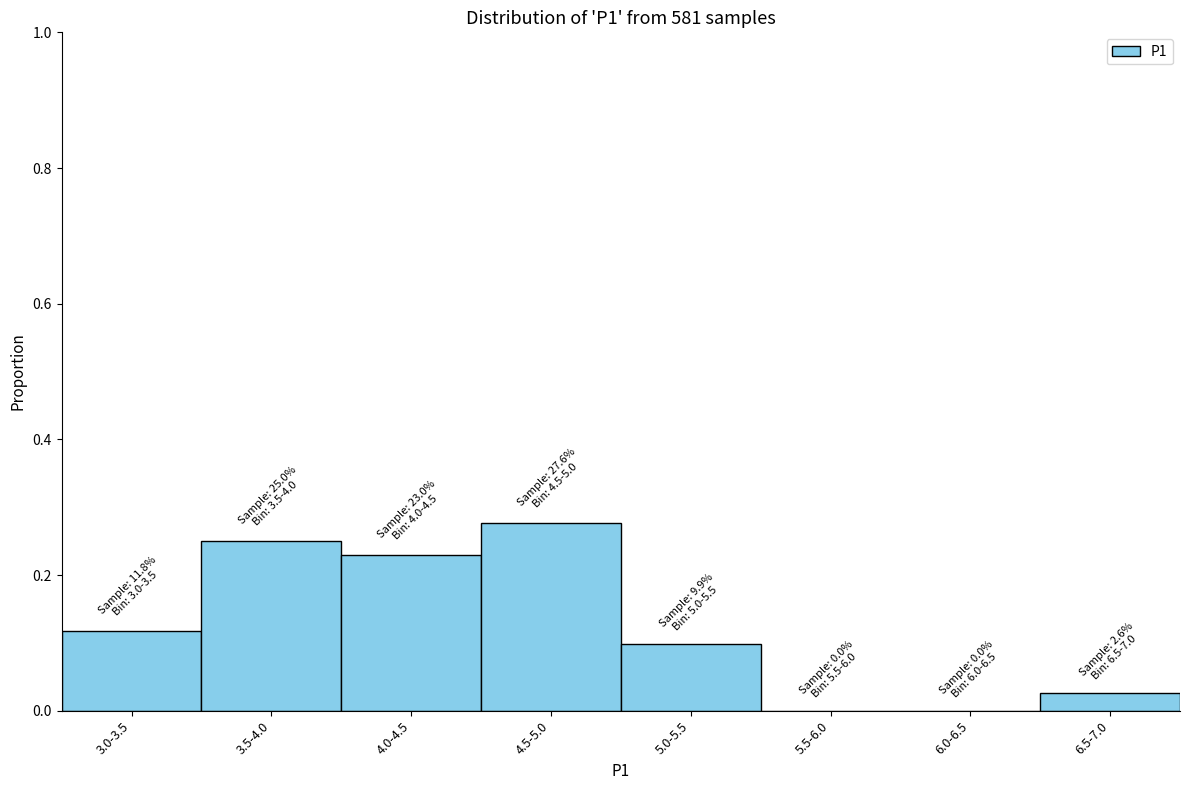

What is the change in value from 4.5-5.0 to 6.0-6.5?

-0.3